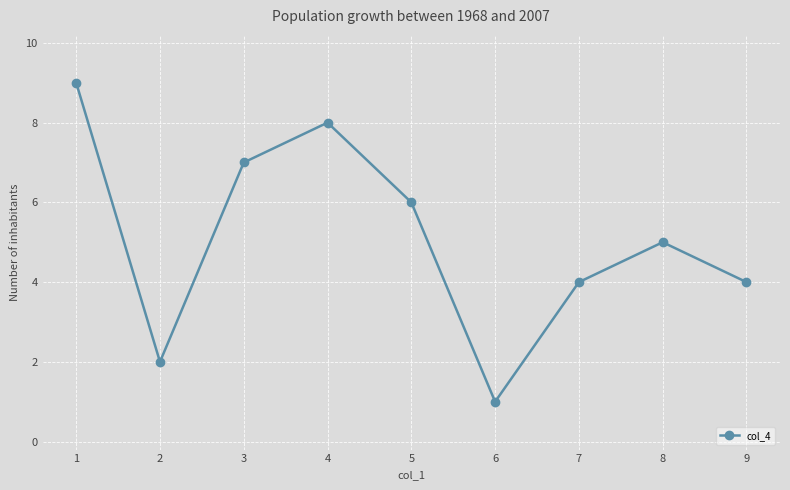

Reading right to left, what are all the values shown in this chart?

9=4	8=5	7=4	6=1	5=6	4=8	3=7	2=2	1=9